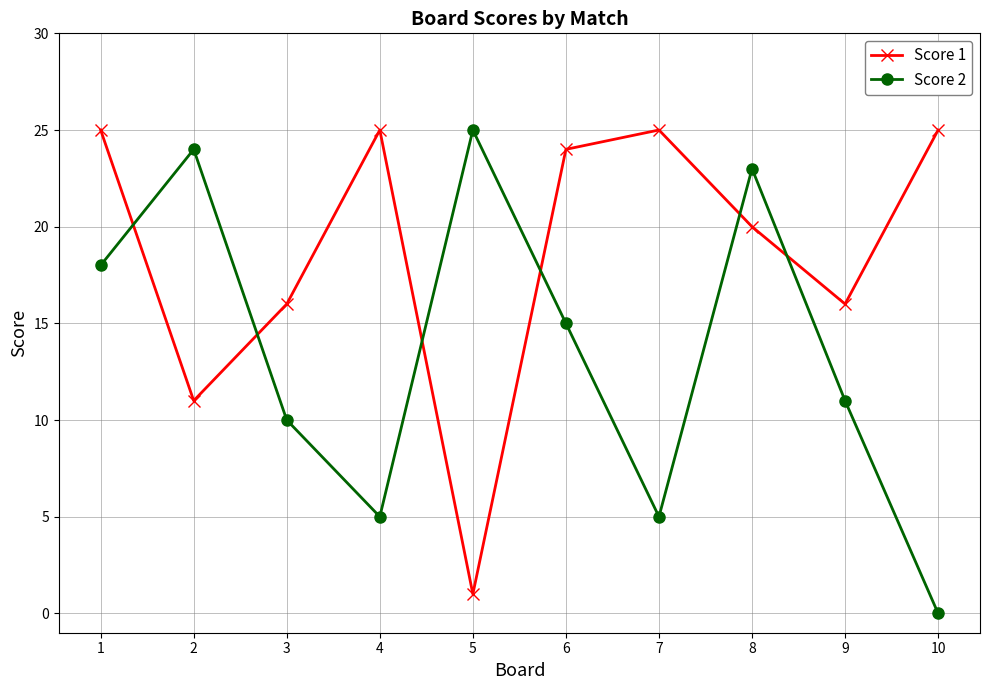

Read the Score 2 value at 4, to the nearest 5.

5